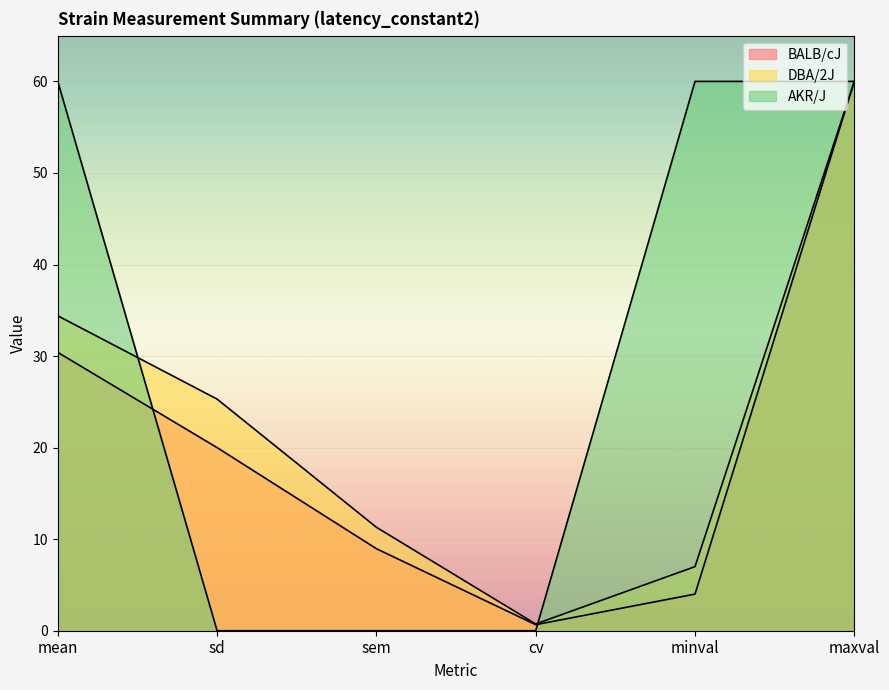

Between which two adjacent categories do AKR/J and BALB/cJ first intersect?

mean and sd